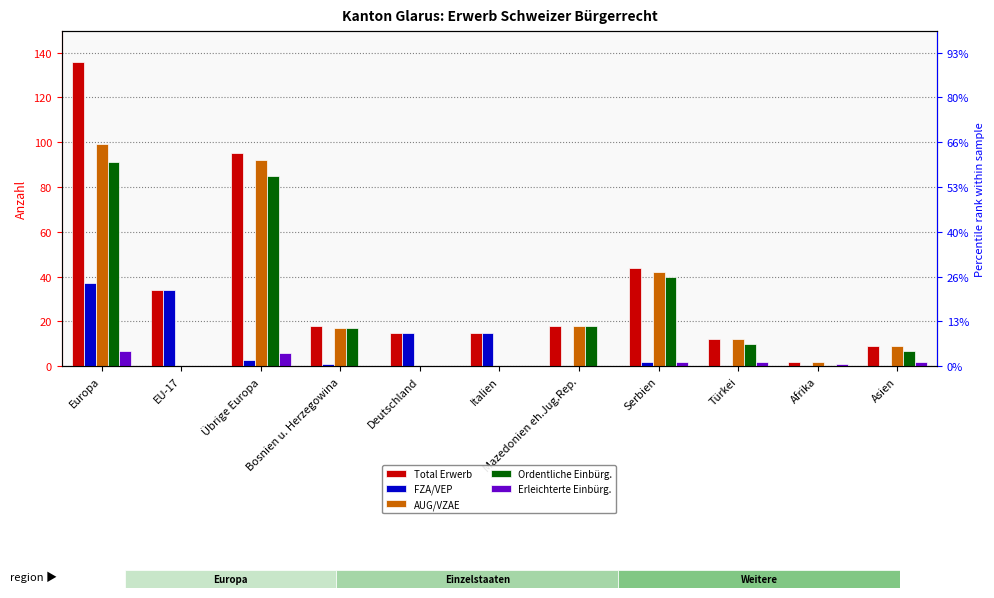

What position from the left is Italien?

6